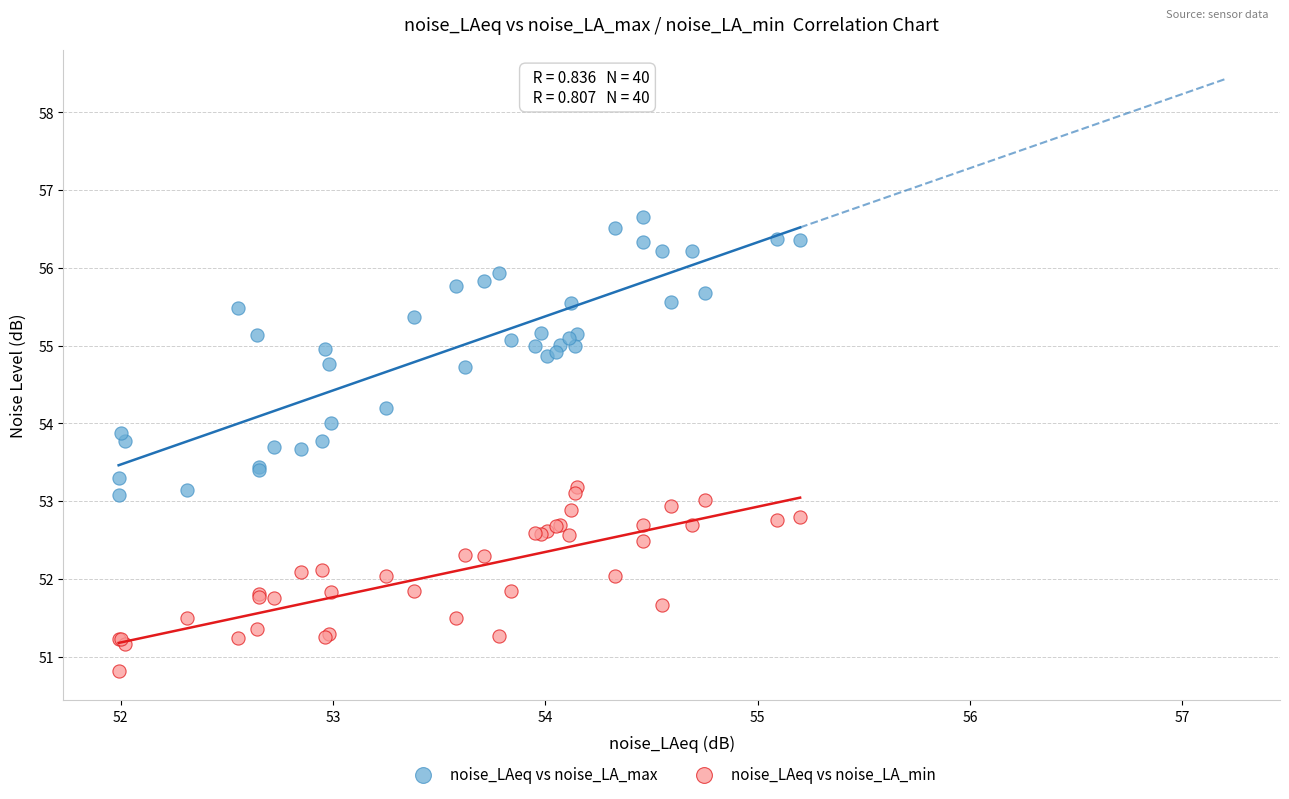

Which series contains the lowest Y value?

noise_LAeq vs noise_LA_min